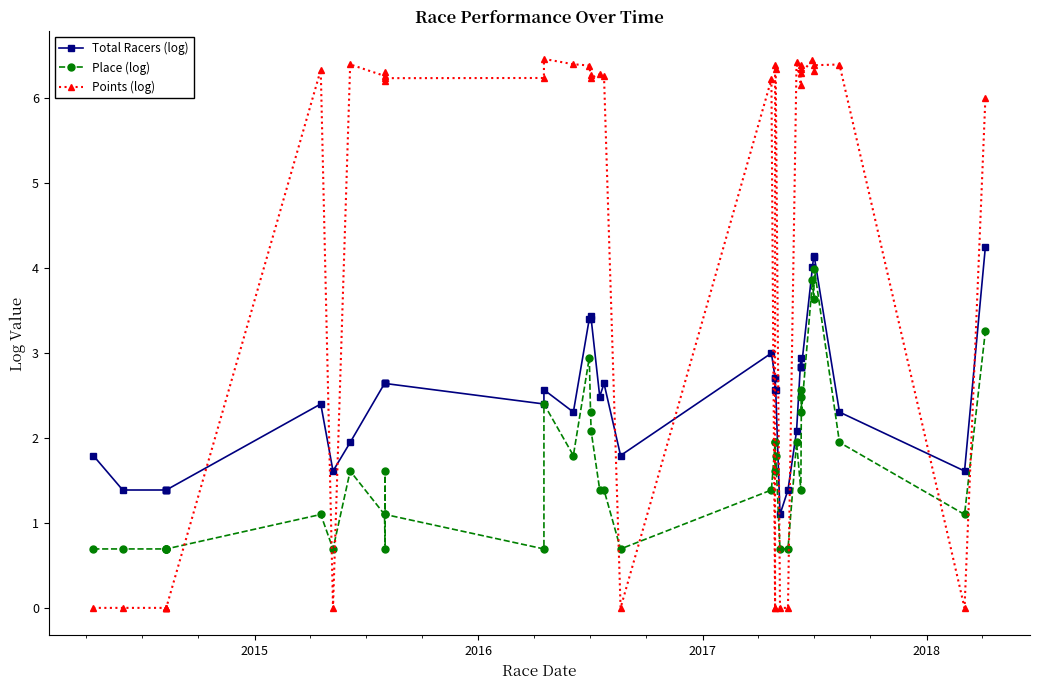

Rank the series by their average value, from lowest to highest.

Place (log), Total Racers (log), Points (log)